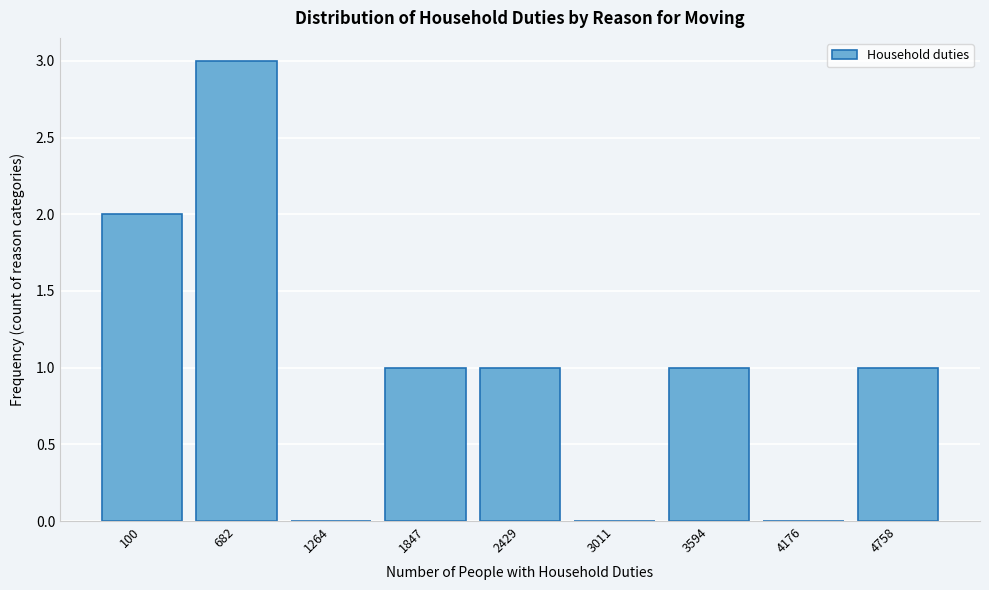

Reading left to right, what are all the values shown in this chart?

100=2	682=3	1264=0	1847=1	2429=1	3011=0	3594=1	4176=0	4758=1